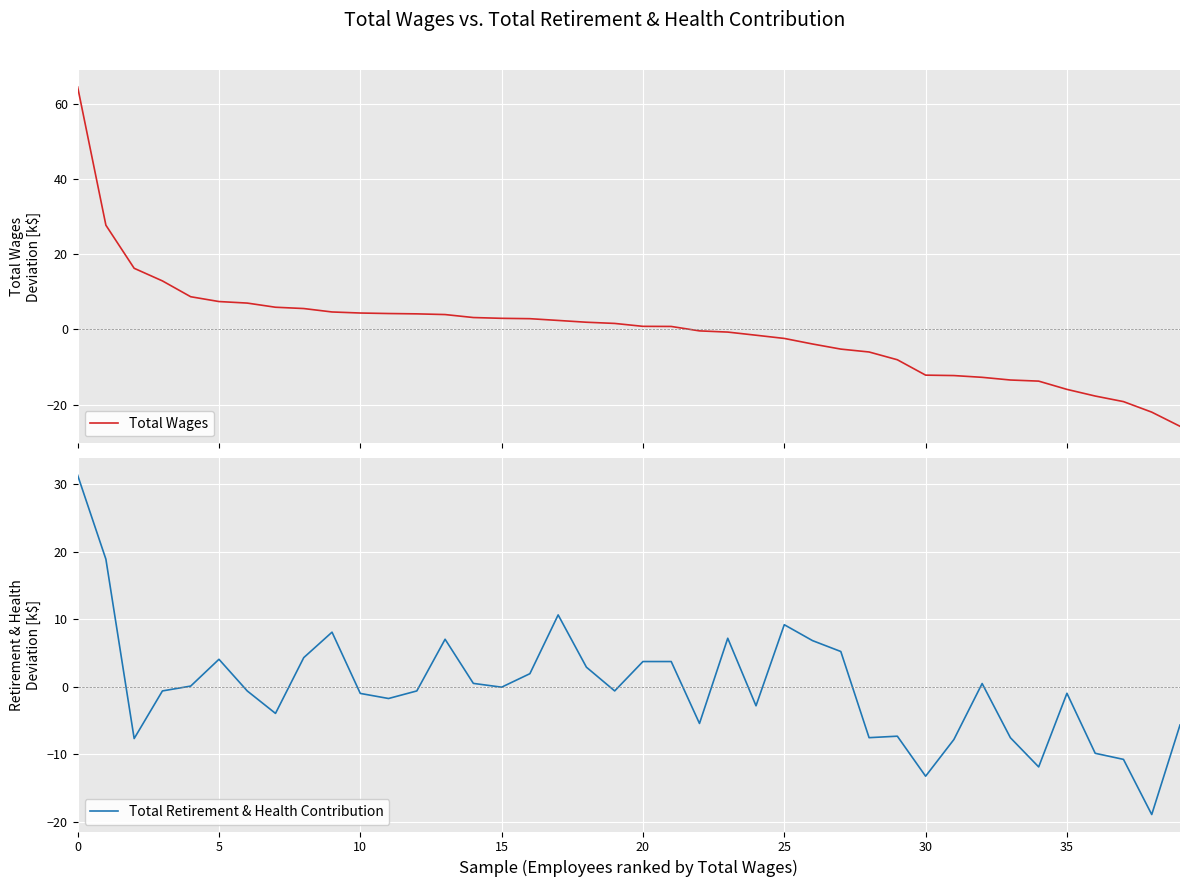

Which series changed the most between 25 and 35?

Total Wages